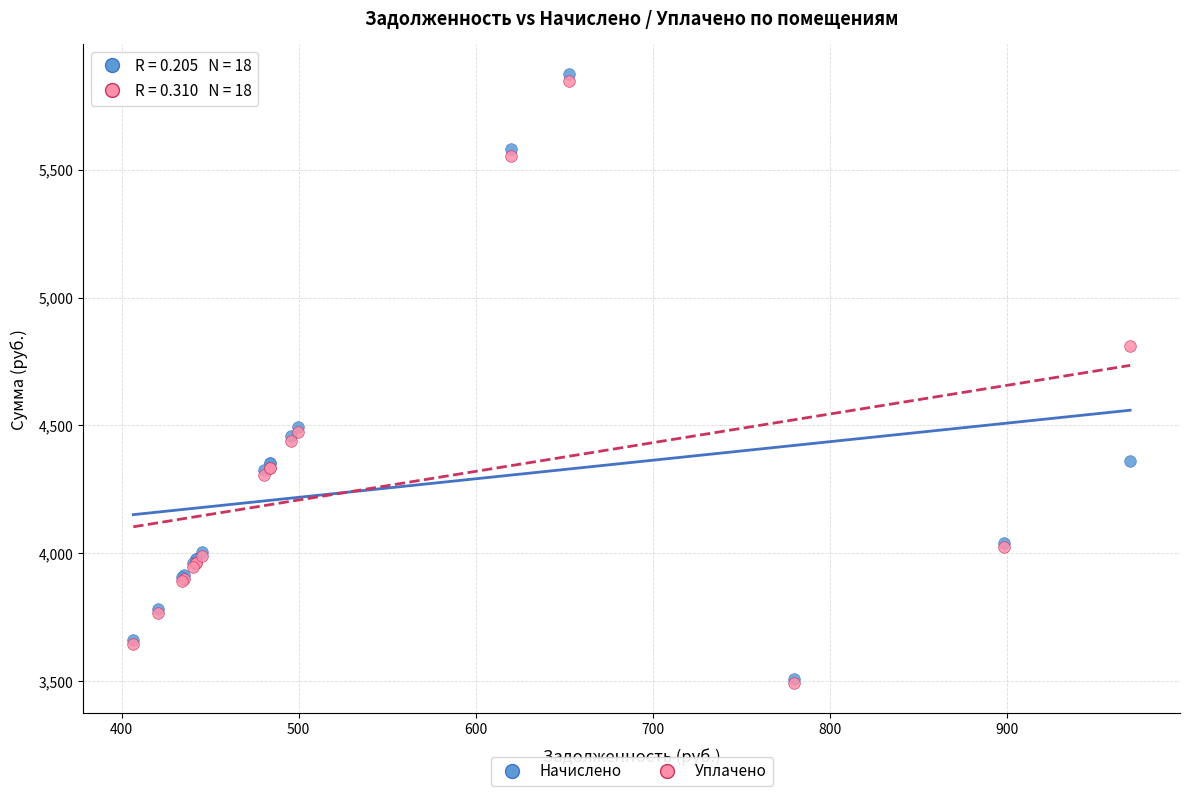

Which series contains the highest Y value?

Начислено